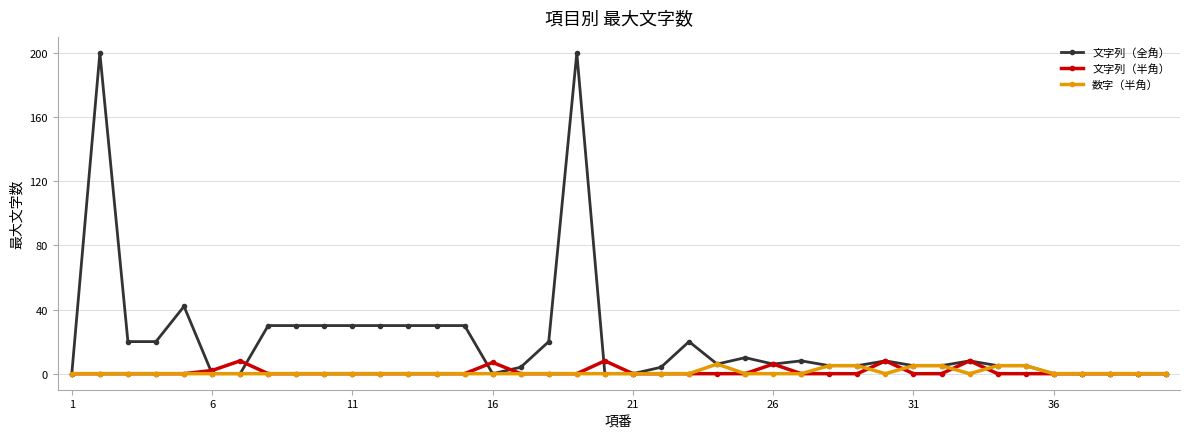

What is the maximum value for 数字（半角）?

6